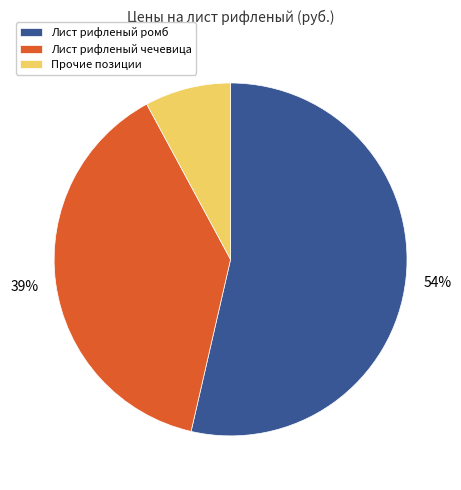

Which slice is the smallest?

Прочие позиции